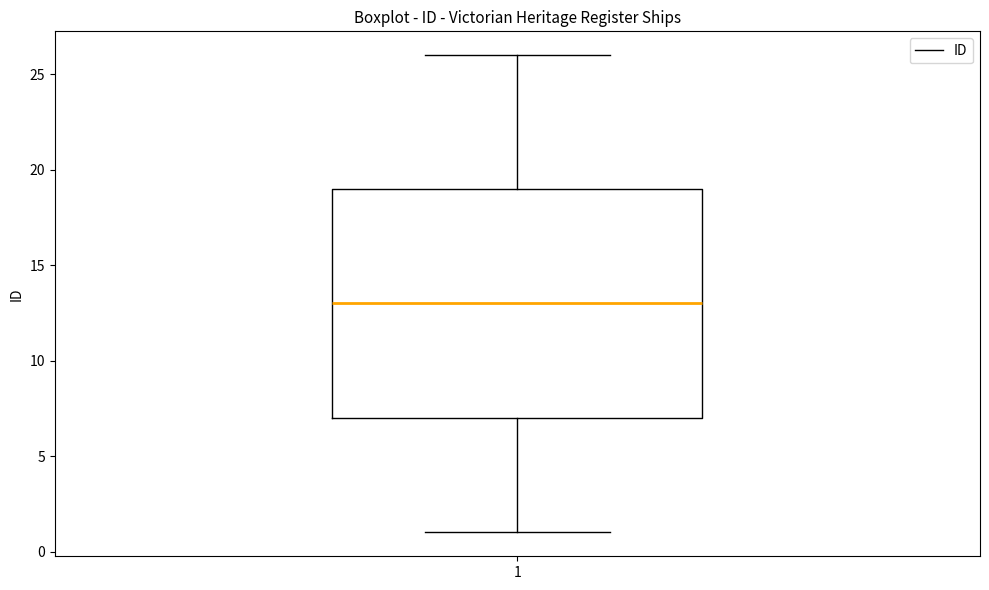

Read this box plot against the y-axis: the position of the median line, the range covered by the box, and the ends of both whiskers. The values are not printed on the chart, so give them approximately, as read against the axis.

median 13, box 7 to 19, whiskers 1 to 26